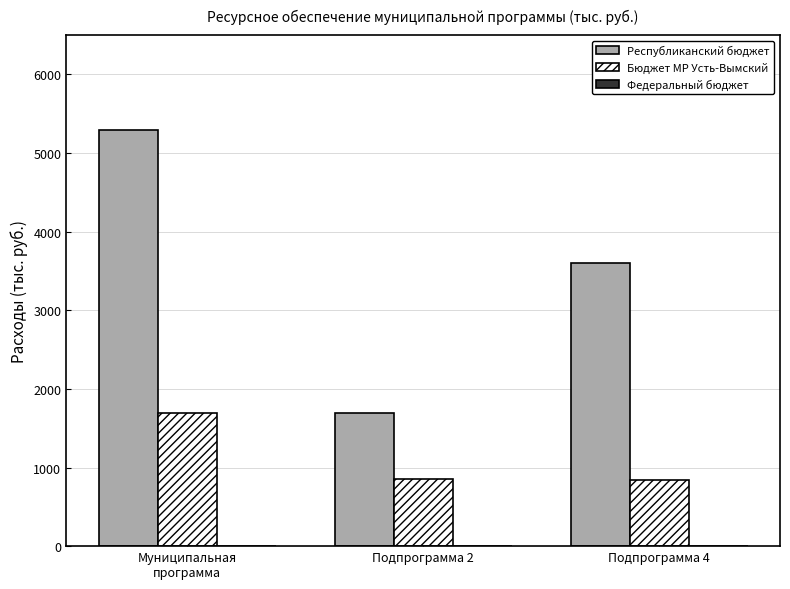

What is the sum of the Бюджет МР Усть-Вымский values at Подпрограмма 4 and Подпрограмма 2?

1697.8